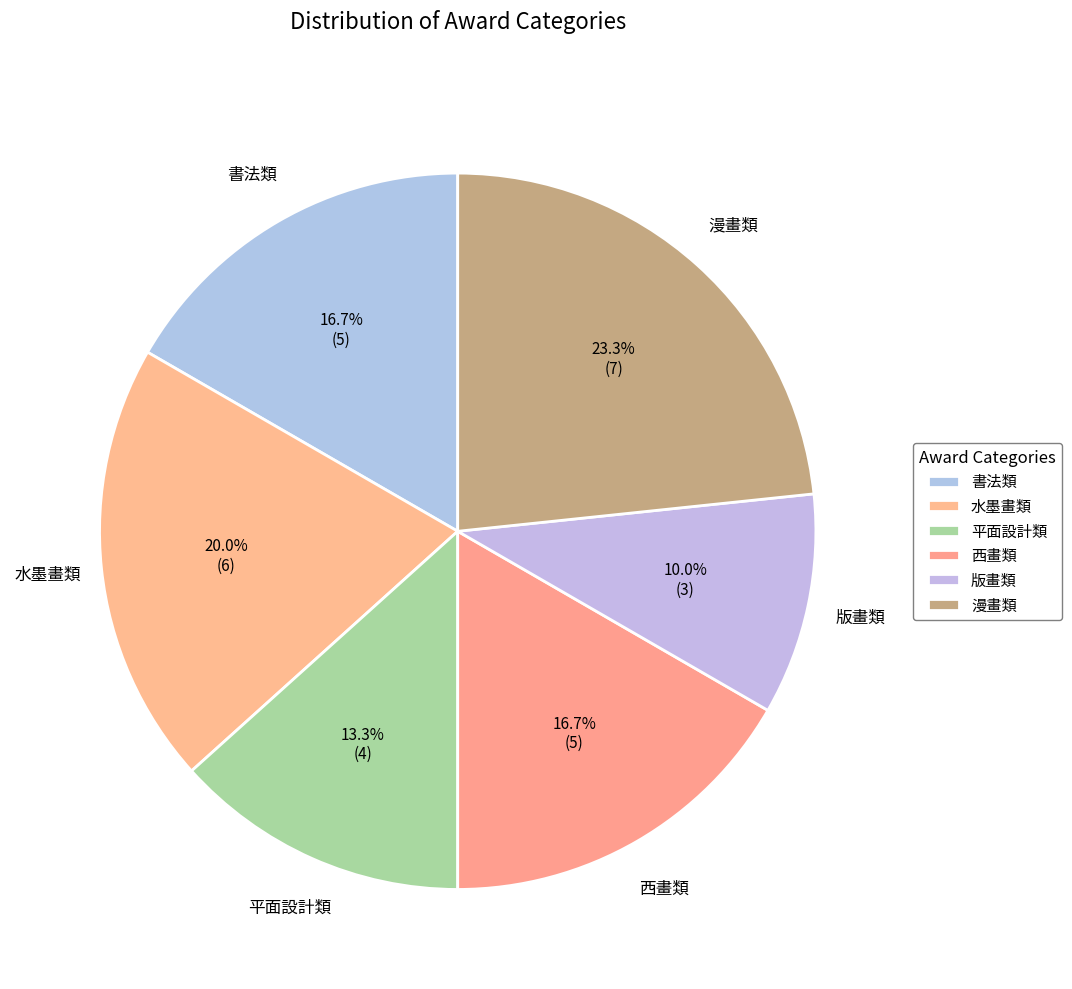

What percentage is the 平面設計類 slice, to the nearest percent?

13%